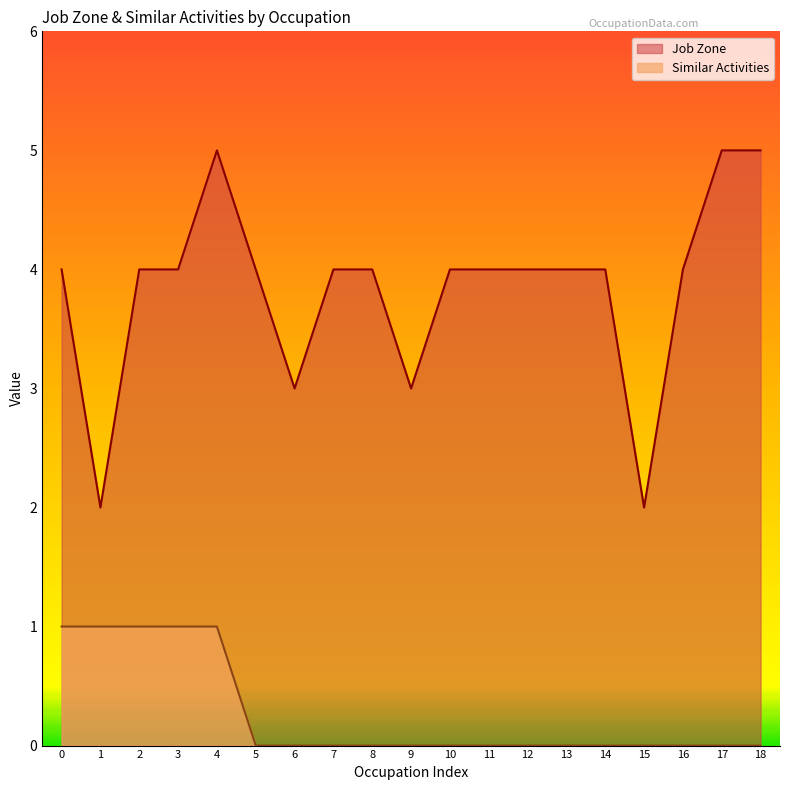

Reading right to left, extract all data points from this chart.

Job Zone: 5	5	4	2	4	4	4	4	4	3	4	4	3	4	5	4	4	2	4
Similar Activities: 0	0	0	0	0	0	0	0	0	0	0	0	0	0	1	1	1	1	1